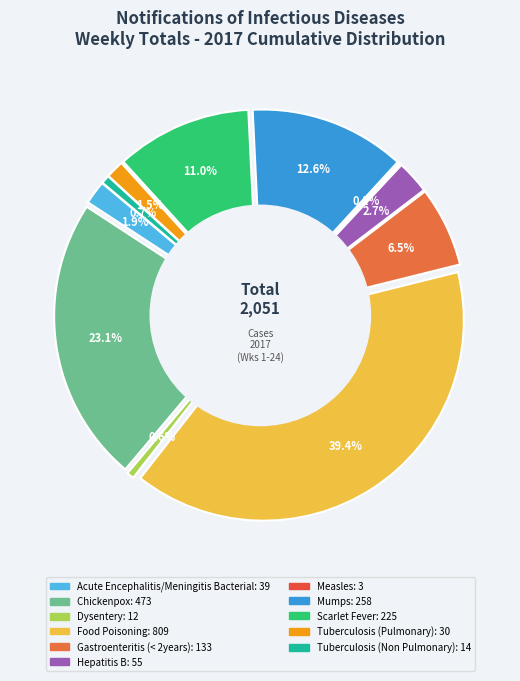

Is there a majority slice in this chart?

No